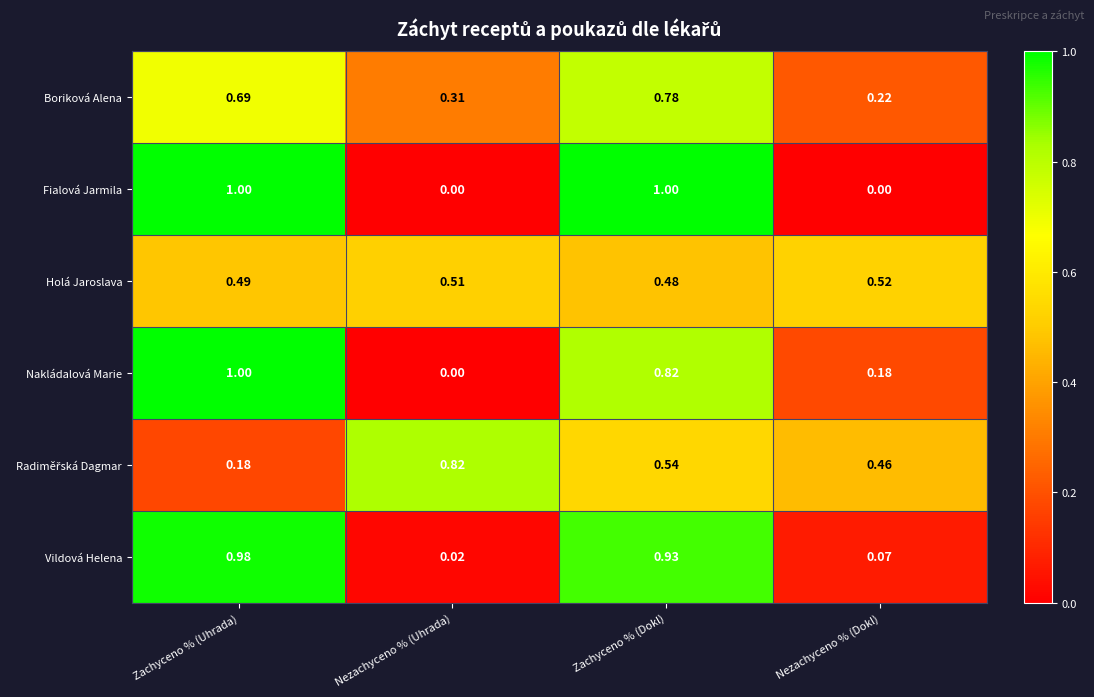

At which category is the sum across all series the highest?

Zachyceno % (Dokl)